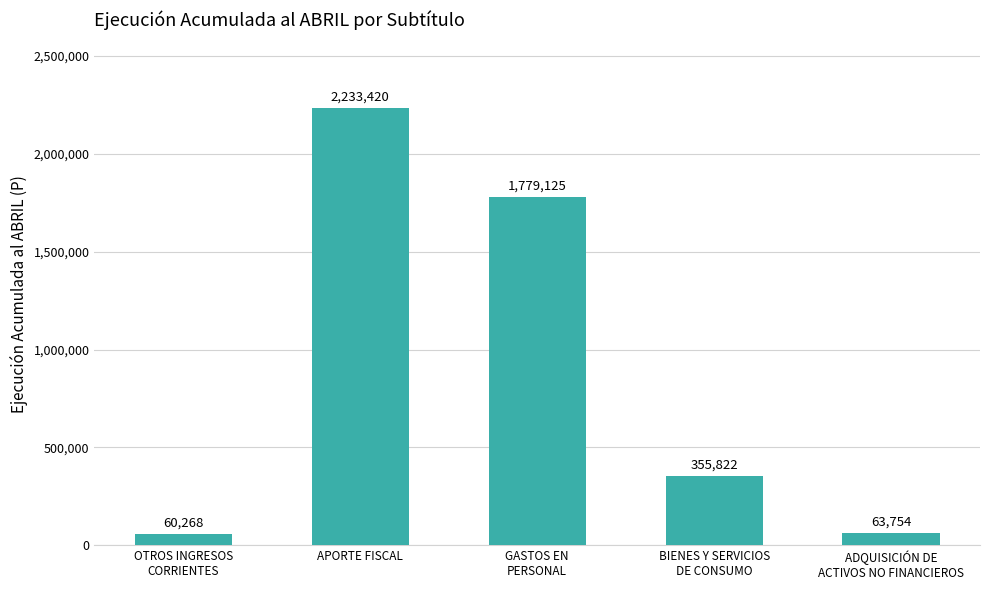

List the labels in order of value, smallest first.

OTROS INGRESOS
CORRIENTES, ADQUISICIÓN DE
ACTIVOS NO FINANCIEROS, BIENES Y SERVICIOS
DE CONSUMO, GASTOS EN
PERSONAL, APORTE FISCAL